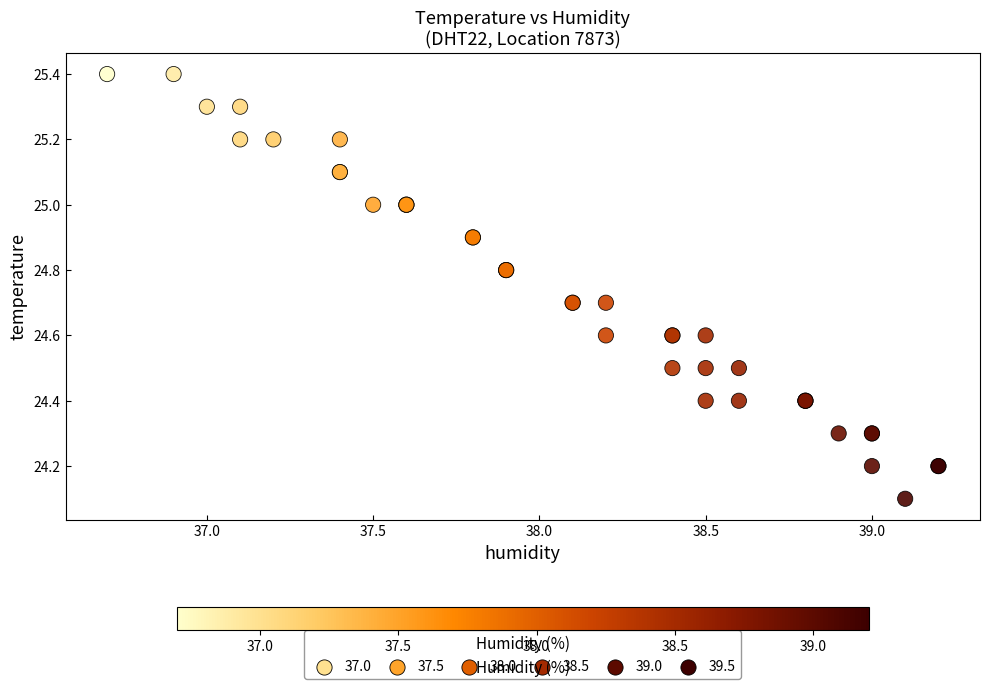

What Y value in the scatter plot is closest to 24?

24.1